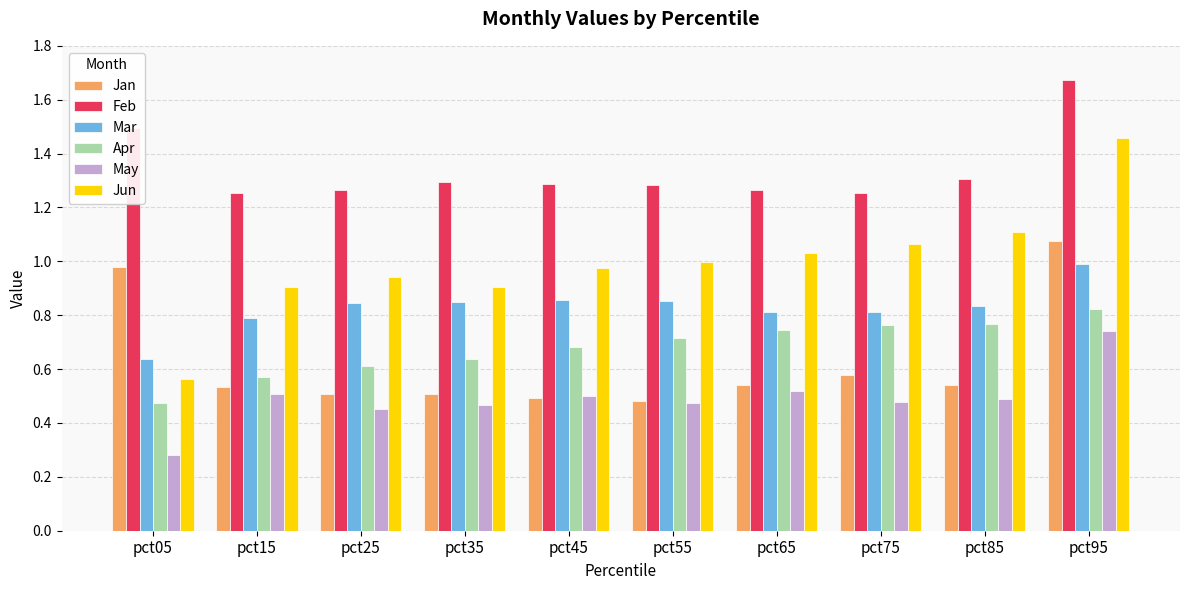

Which category has the highest value across all series?

pct95